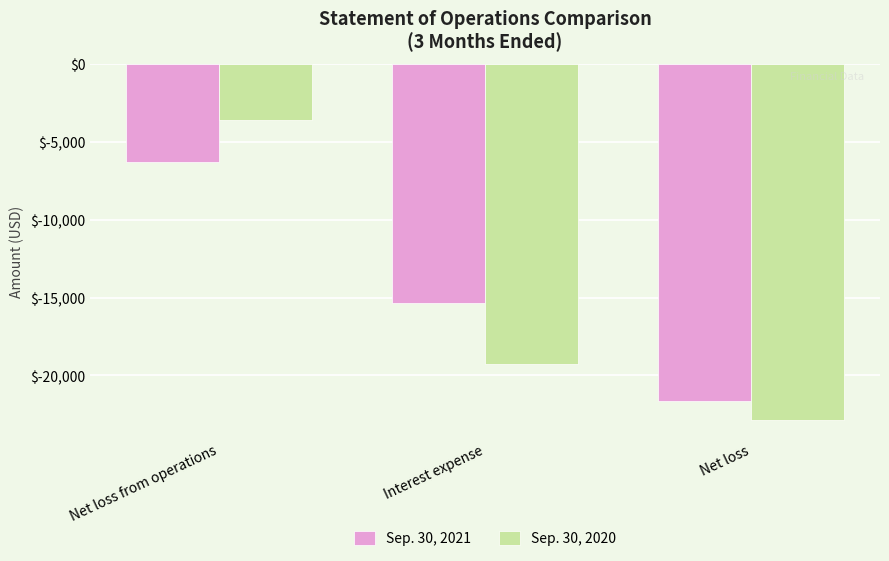

What is the spread (max minus min) of values at Interest expense?

3895